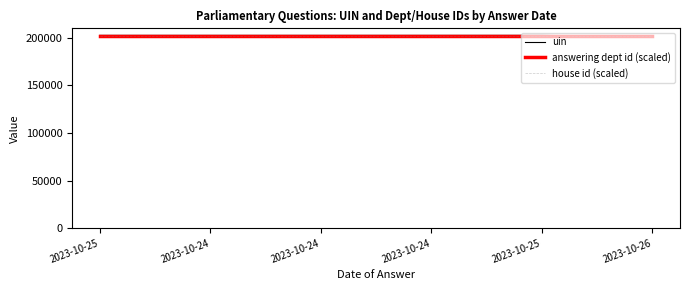

True or false: answering dept id (scaled) has a value of 93353.1 at 2023-10-24.

False